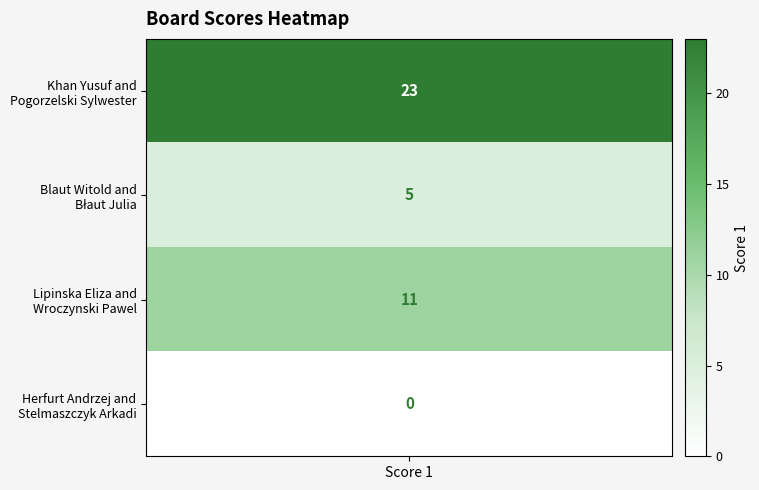

What is the maximum value shown in the chart?

23